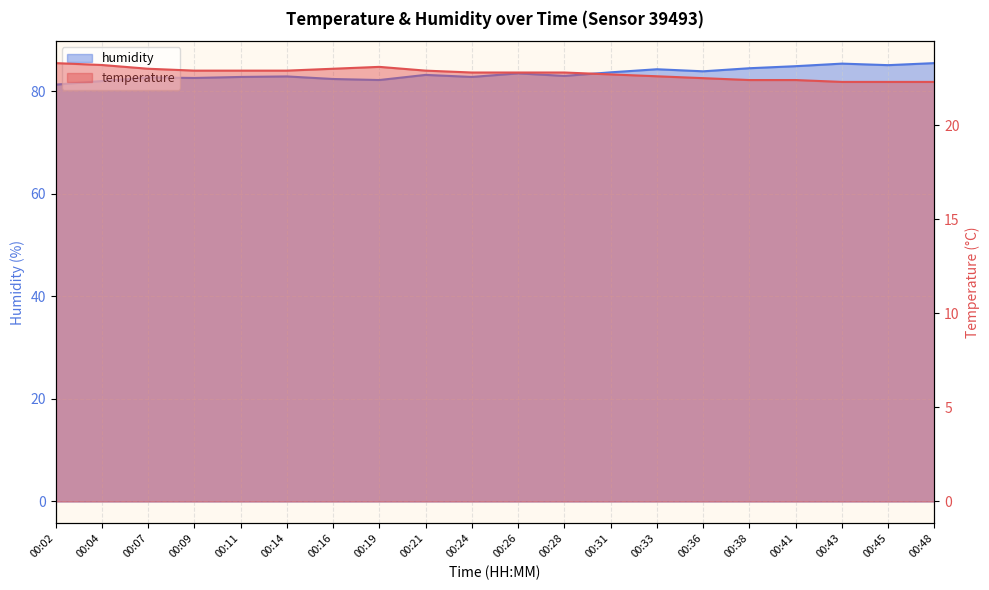

Which series changed the most between 00:28 and 00:38?

humidity